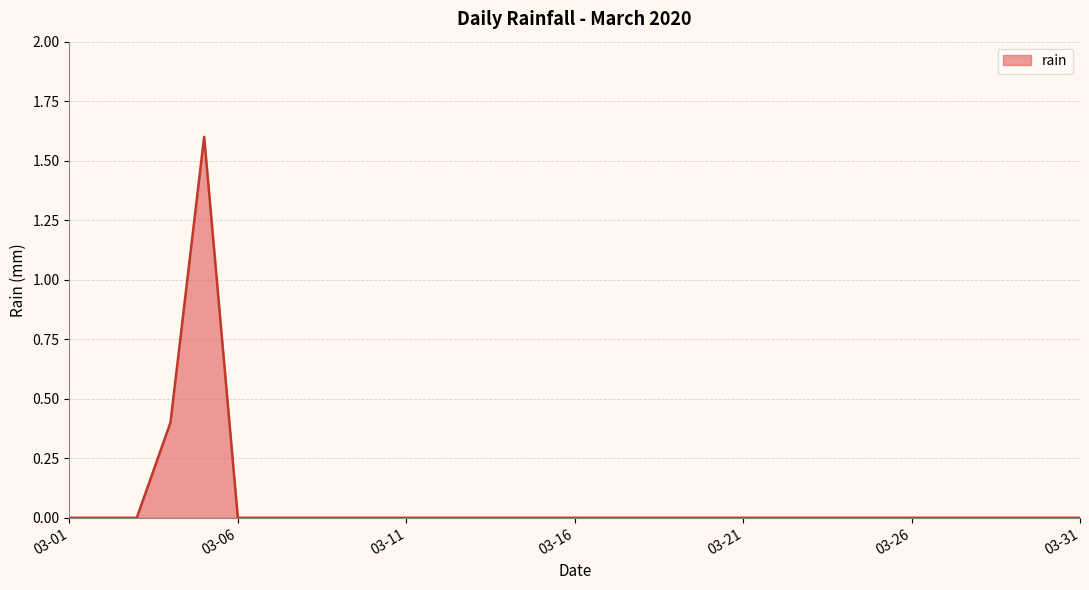

How many lines are shown in the chart?

1